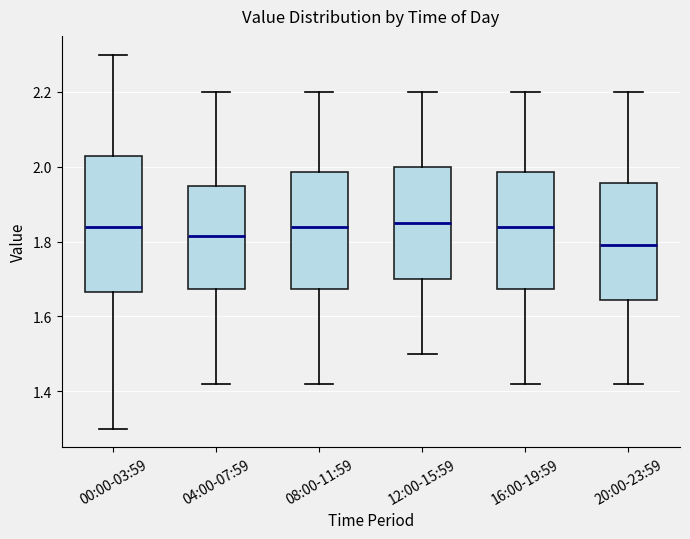

Where does the lower whisker of the box for 12:00-15:59 end on the y-axis? The values are not printed on the chart, so give them approximately, as read against the axis.

1.50